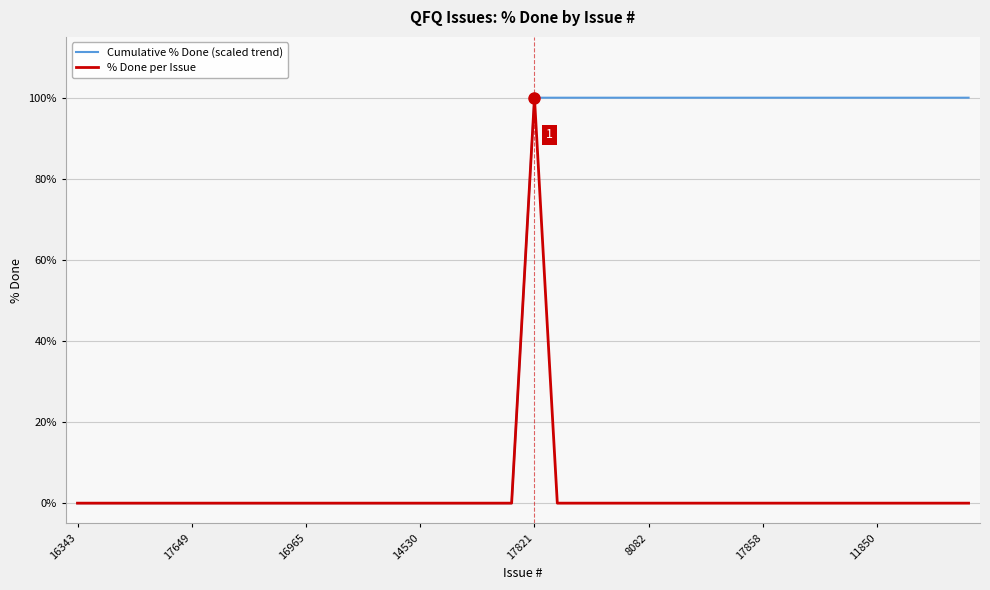

How many lines are shown in the chart?

2